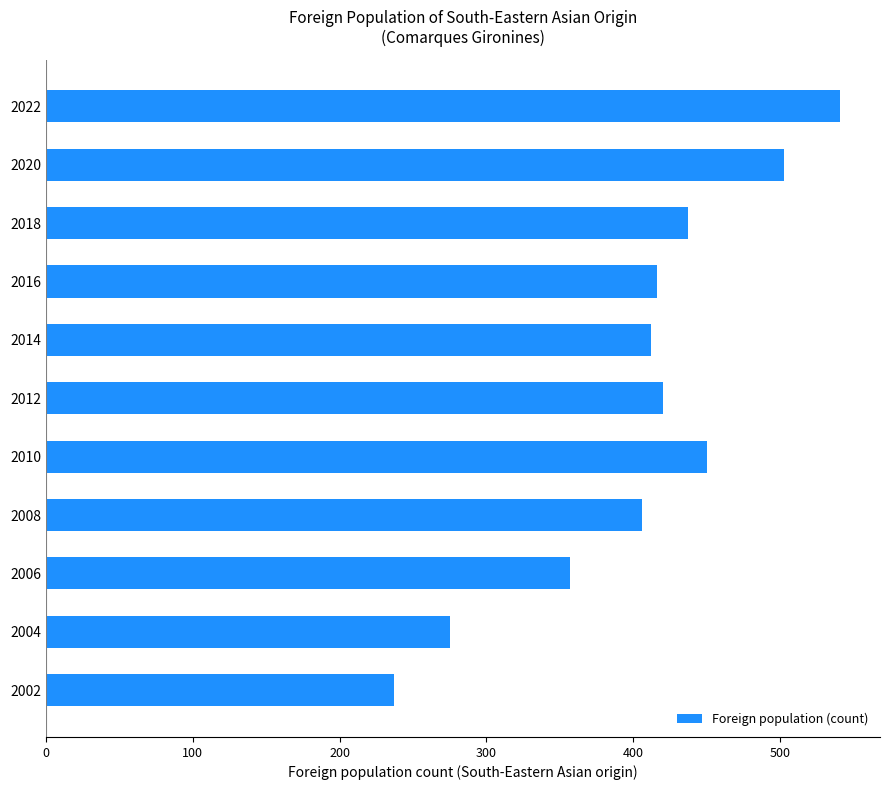

What is the value of the 3rd bar from the top?

437